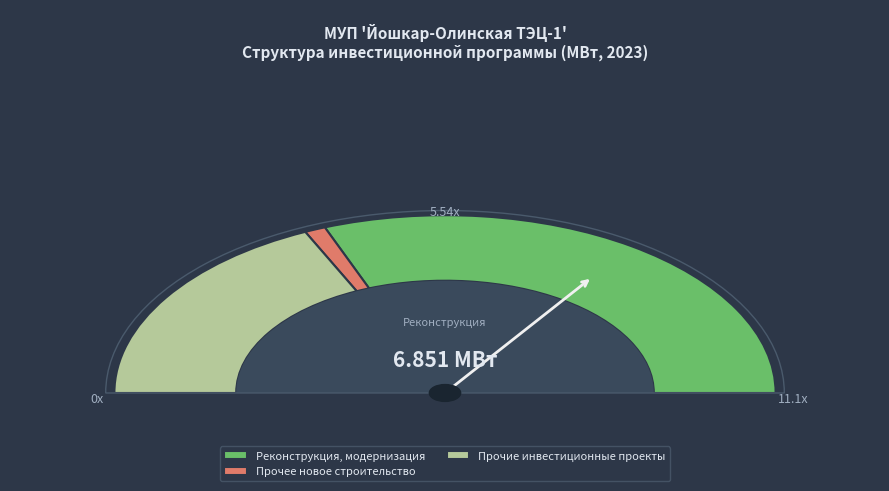

Which slice is the largest?

Реконструкция, модернизация